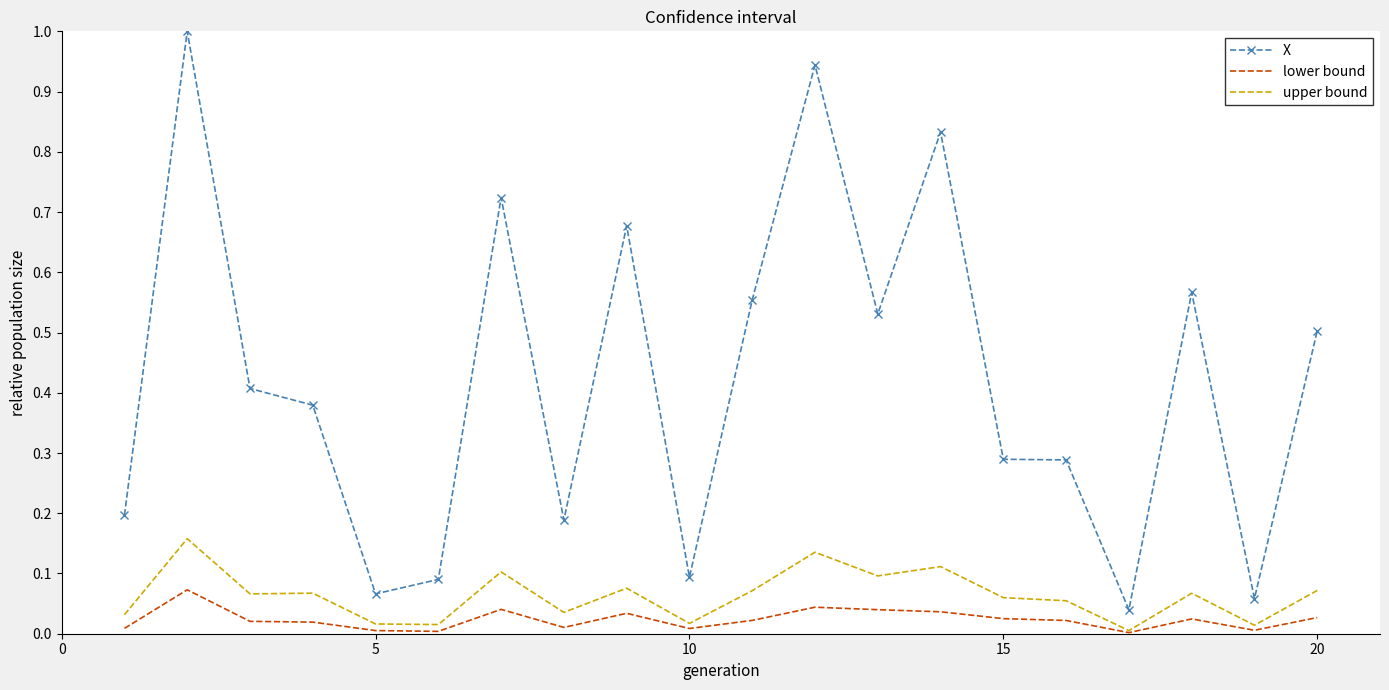

What is the maximum value shown in the chart?

1.0